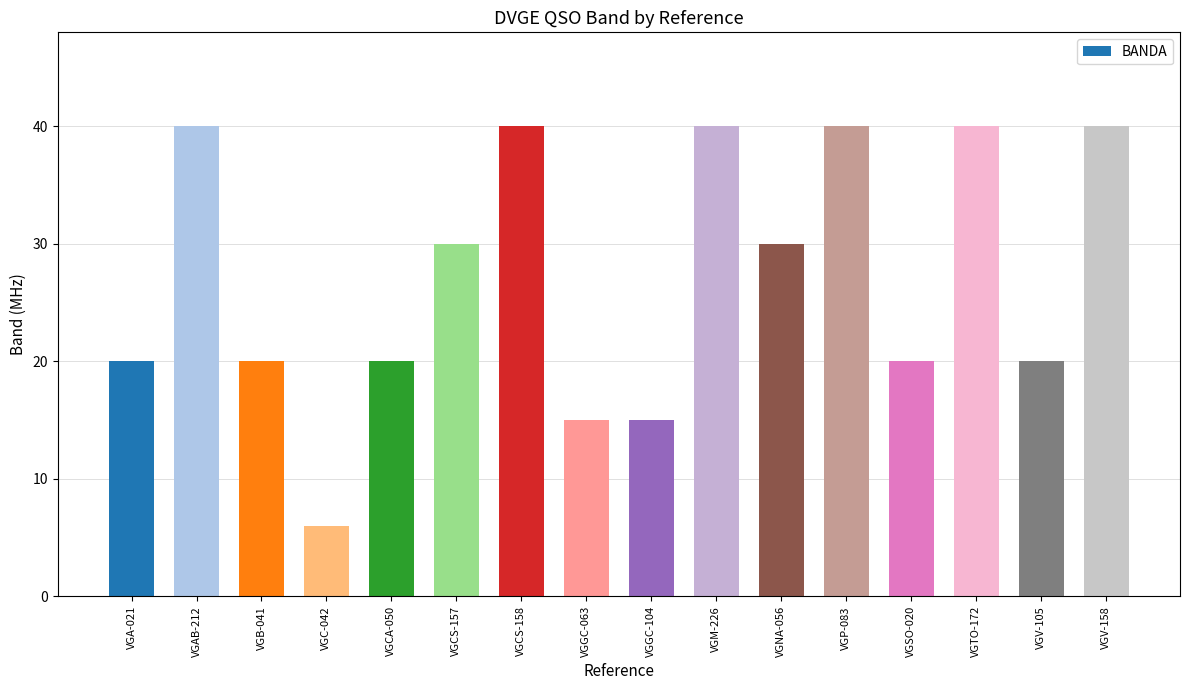

What is the sum of all values?

436